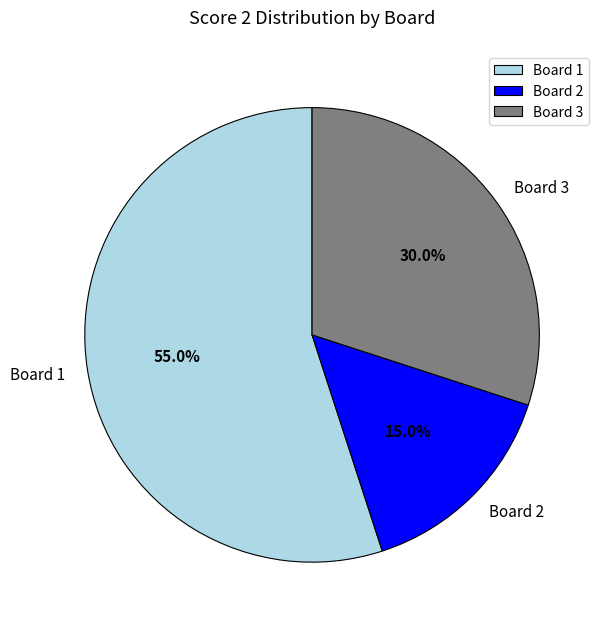

The Board 2 slice represents 15% of the pie. True or false?

True